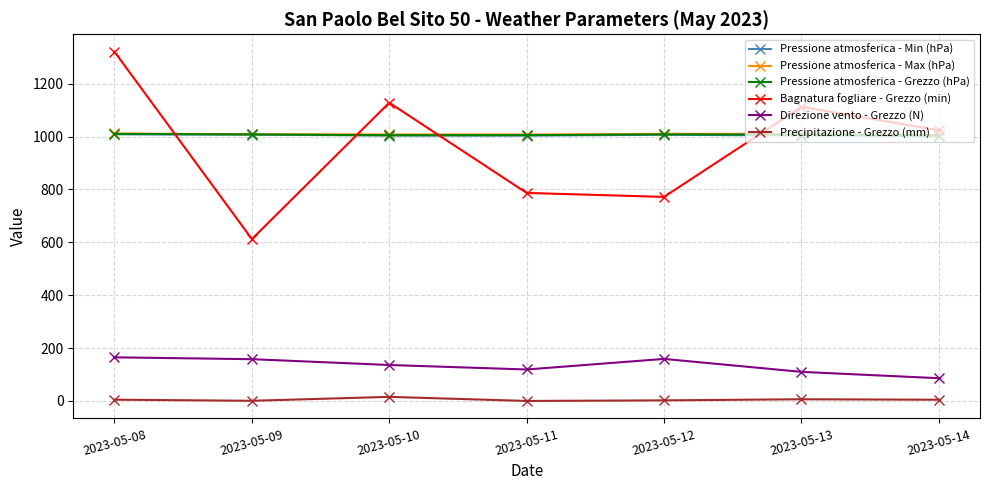

Where does the Pressione atmosferica - Min (hPa) series first go above 1004?

2023-05-08